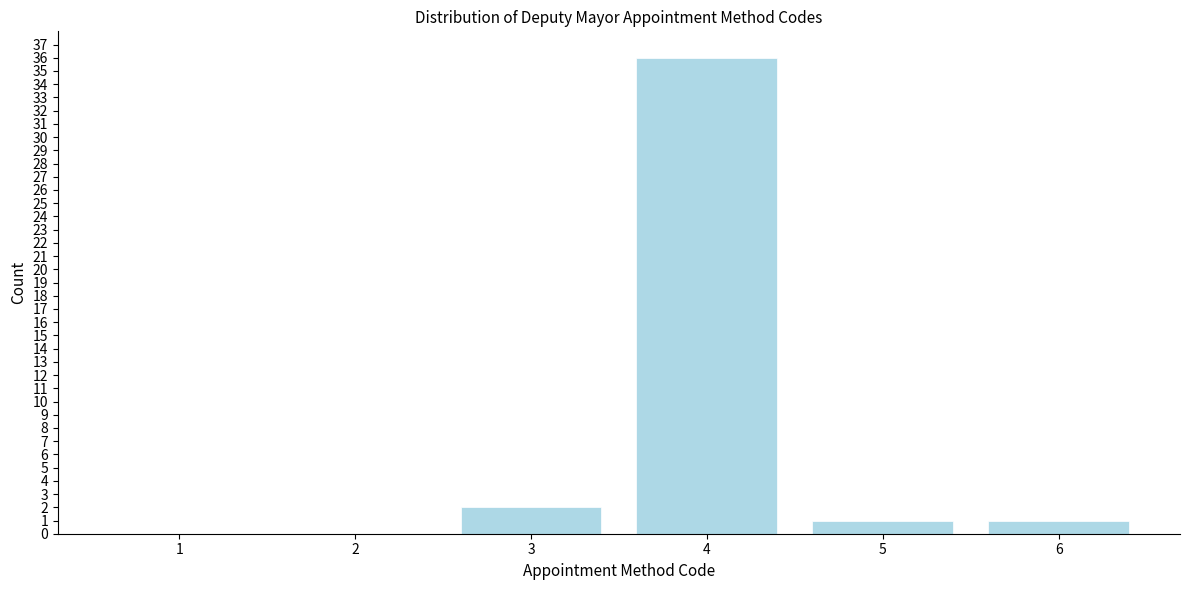

Reading left to right, extract all data points from this chart.

1=0	2=0	3=2	4=36	5=1	6=1